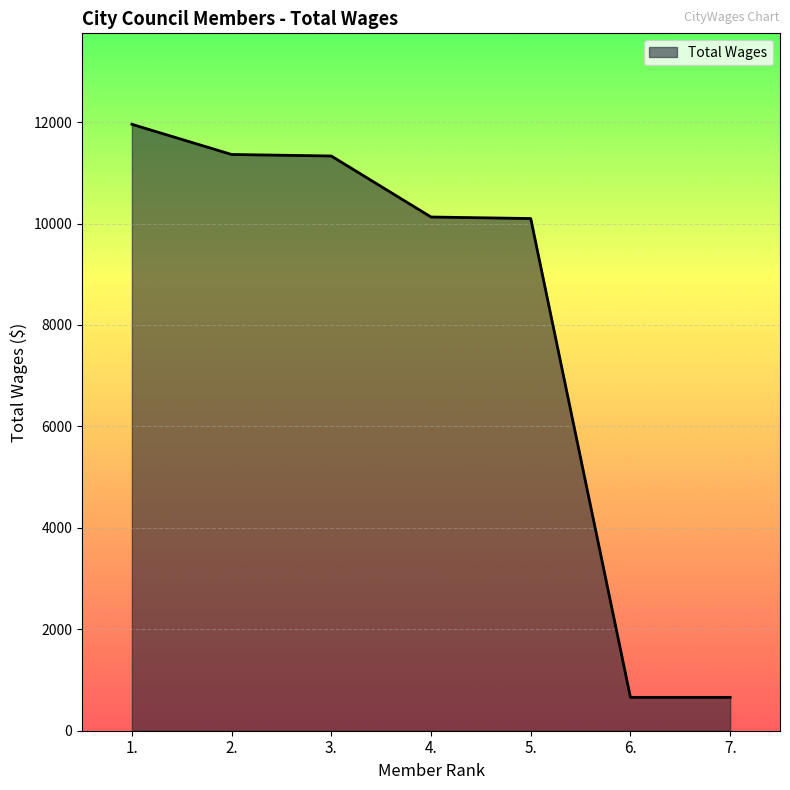

Where does the data first go above 10129?

1.